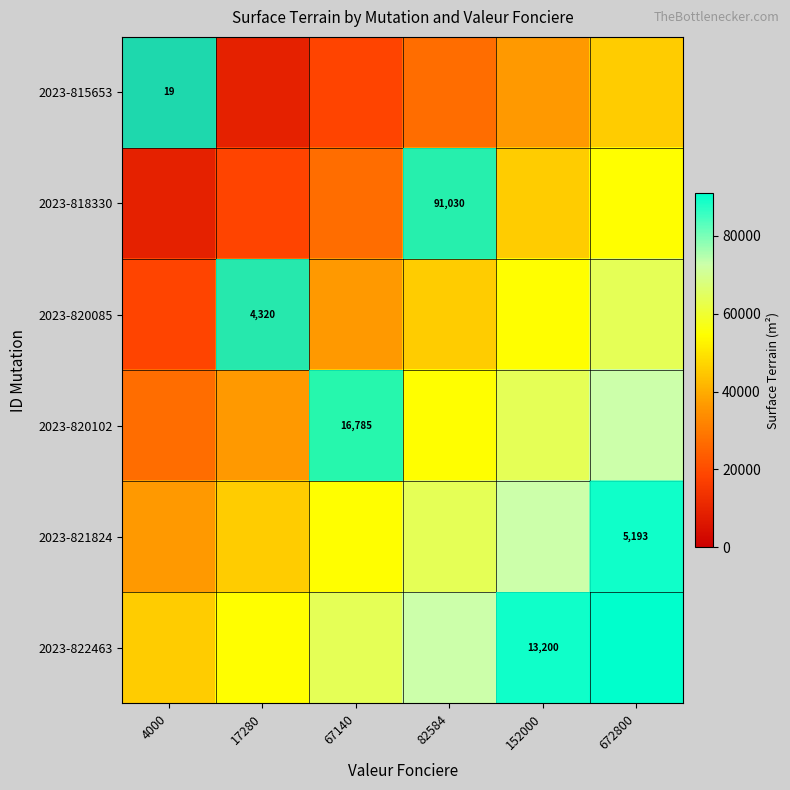

Which has a higher value, 82584 or 152000?

152000